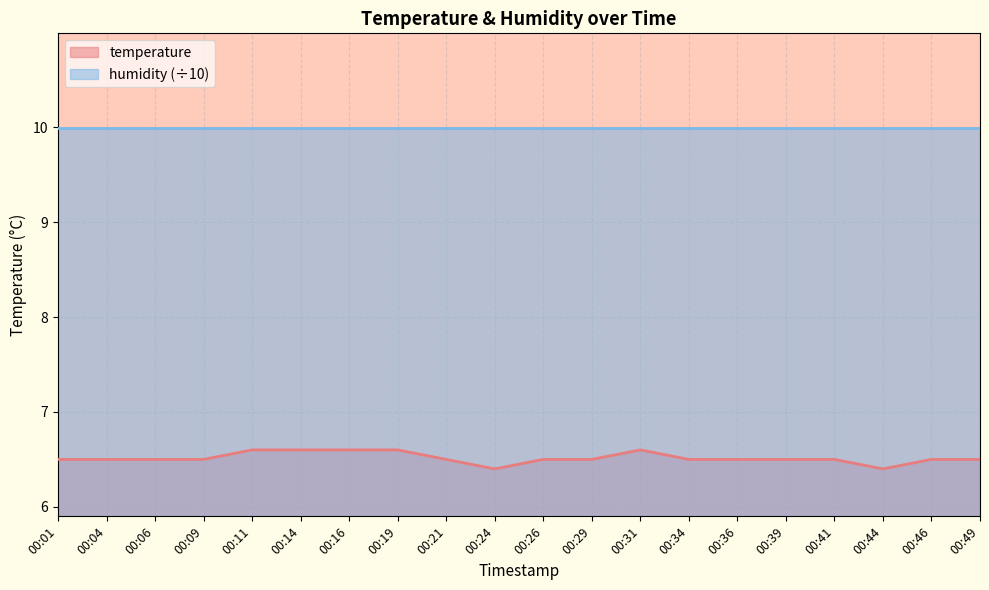

What is the difference between the maximum and minimum values?

0.2